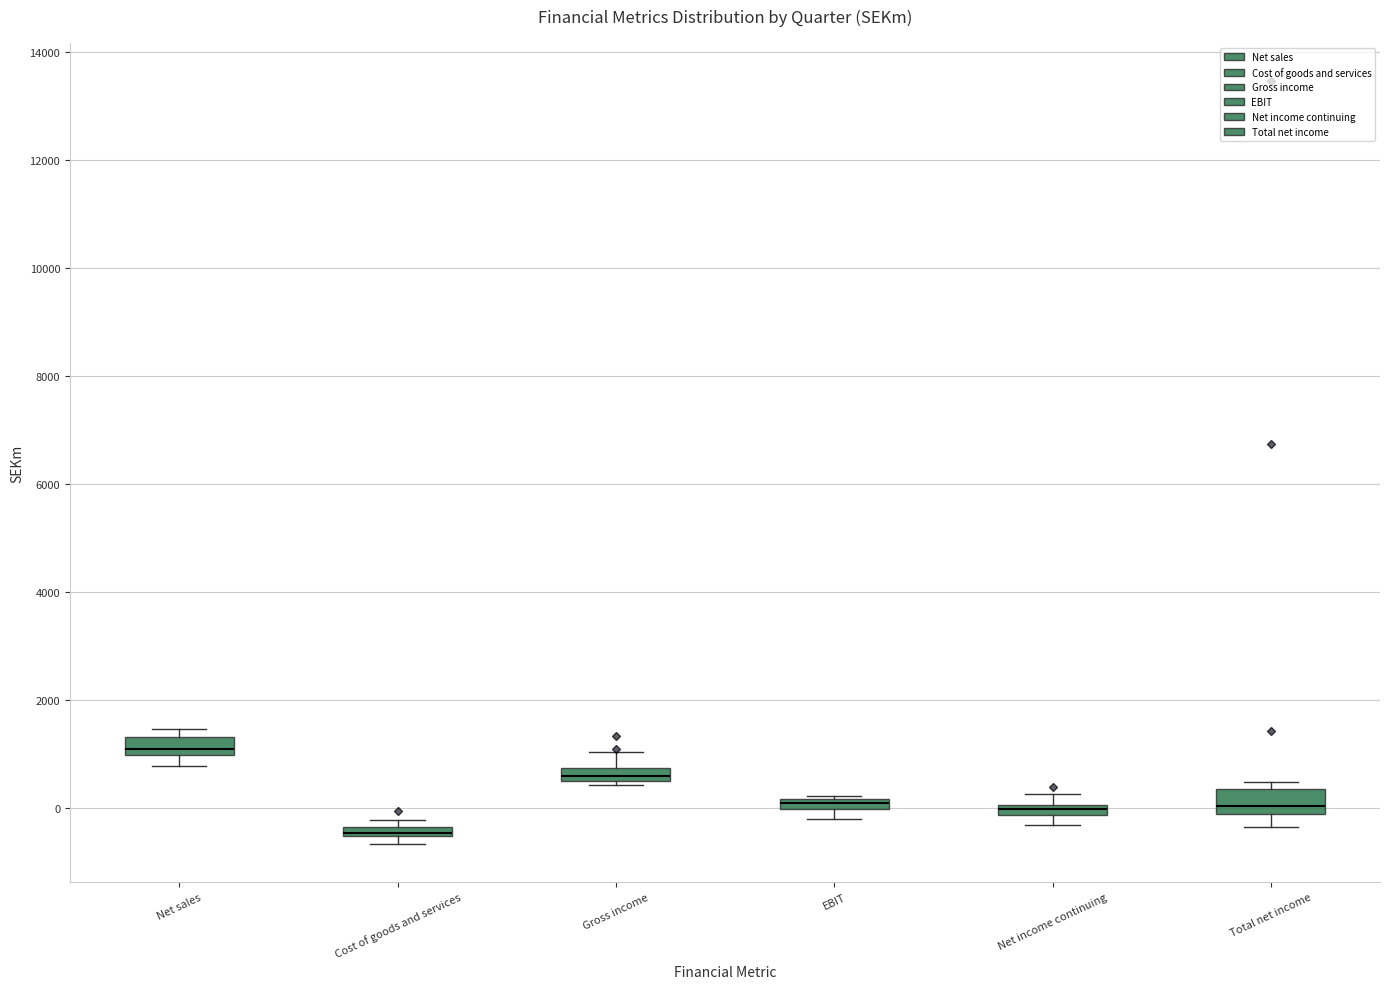

Where is the lower edge of the box for Cost of goods and services on the y-axis? The values are not printed on the chart, so give them approximately, as read against the axis.

-600